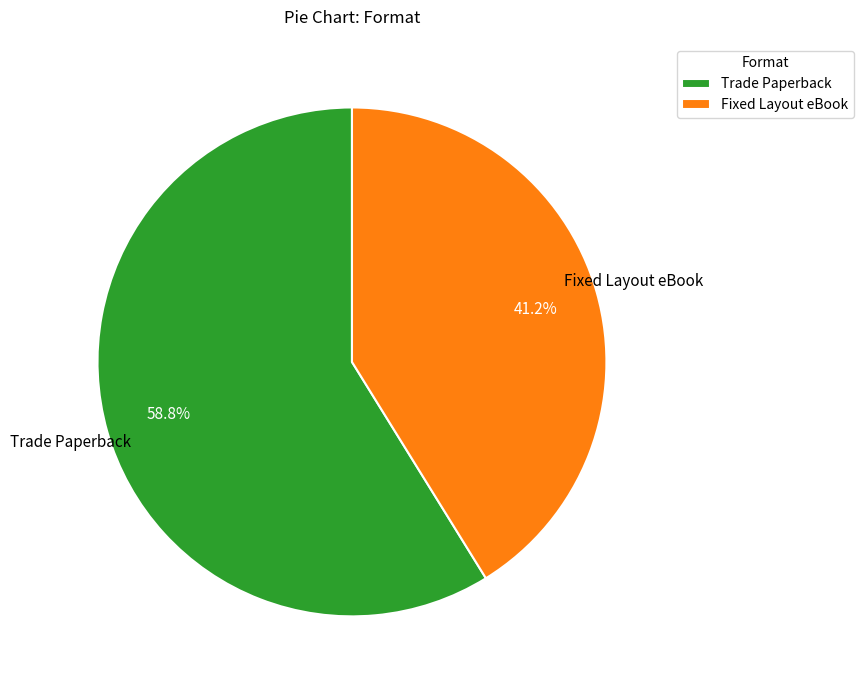

How many slices are in this pie chart?

2